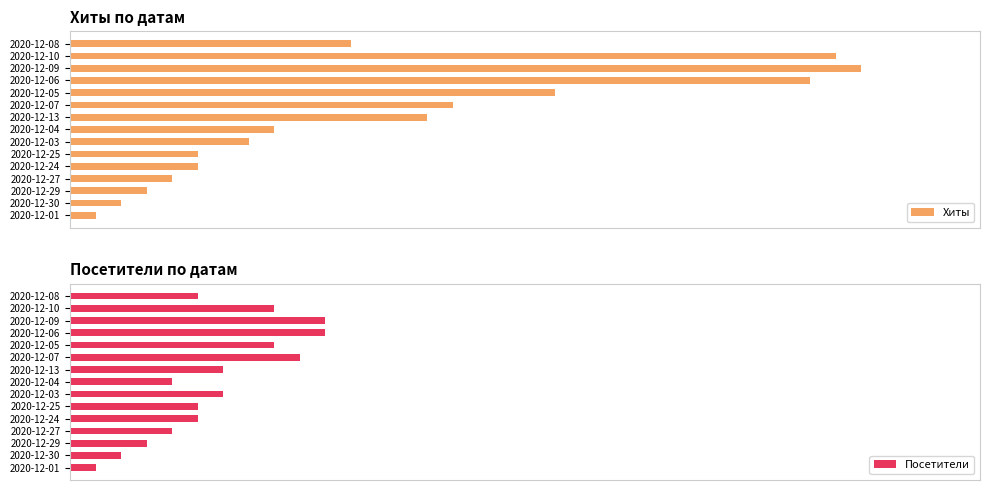

Where is Хиты nearest to the value 16?

2020-12-07